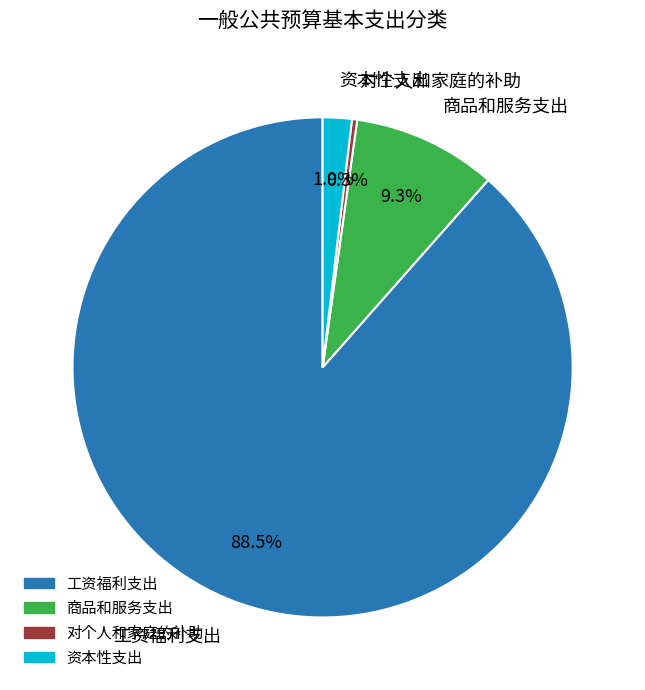

True or false: 商品和服务支出 accounts for 1% of the total.

False